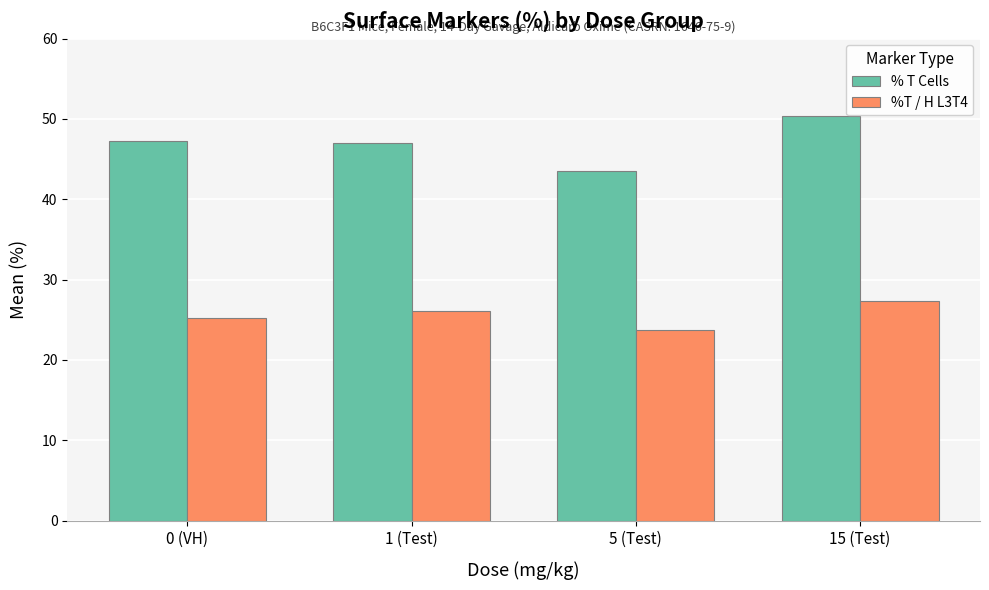

What is the maximum value shown in the chart?

50.3